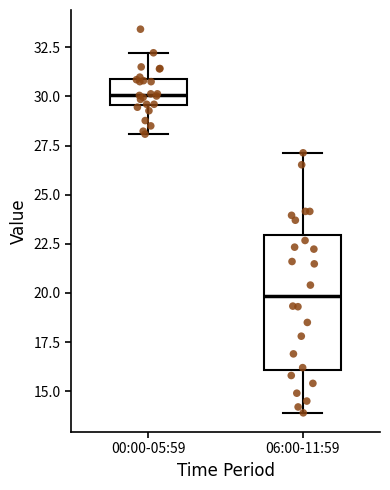

Which box is the tallest, from its lower edge to its upper edge?

06:00-11:59